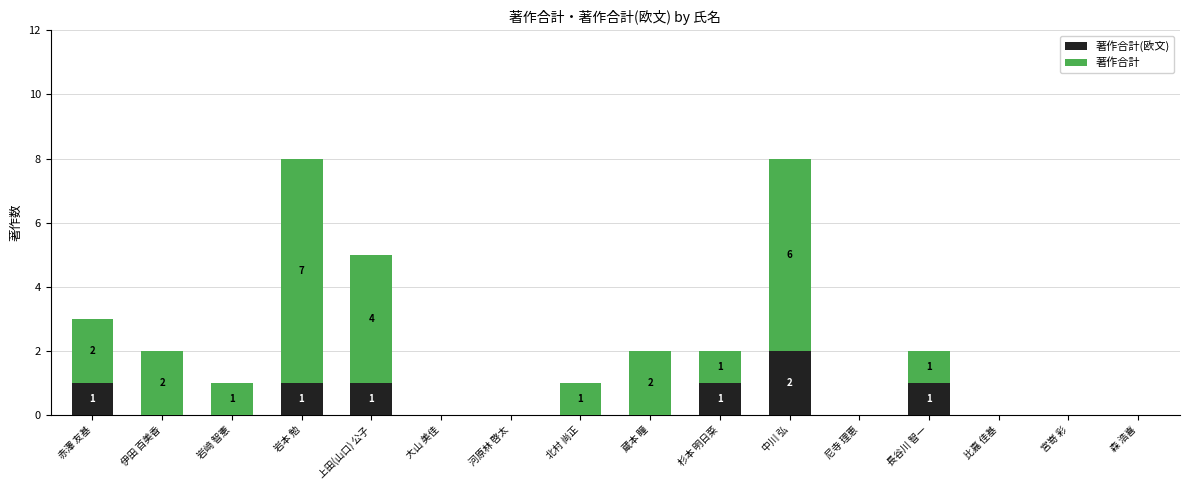

What is the label of the 2nd bar from the right?

宮嵜 彩